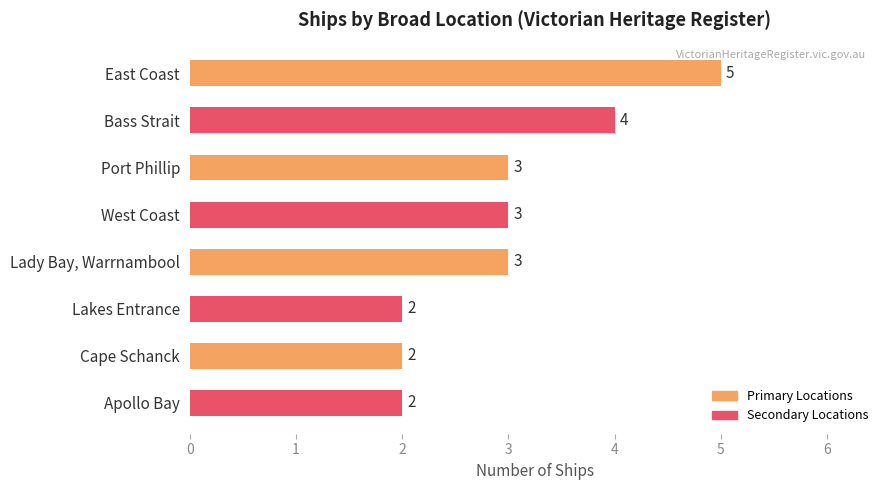

Reading top to bottom, extract all data points from this chart.

5	4	3	3	3	2	2	2